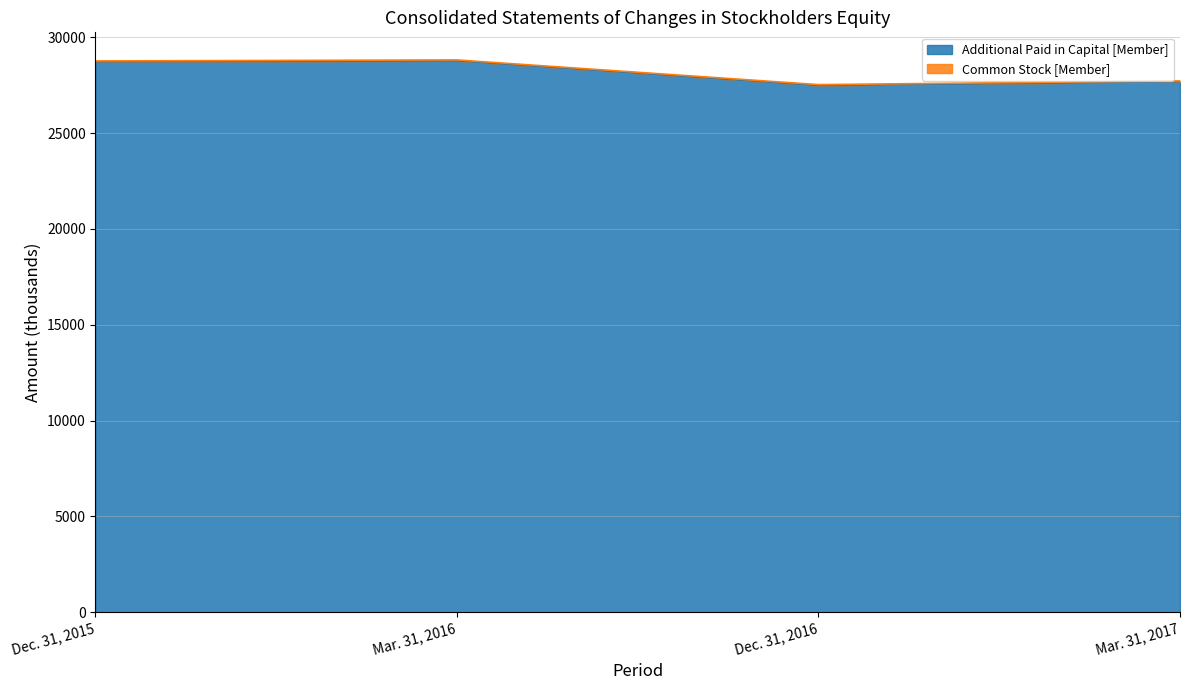

What is the total value across all series at Mar. 31, 2017?

27719